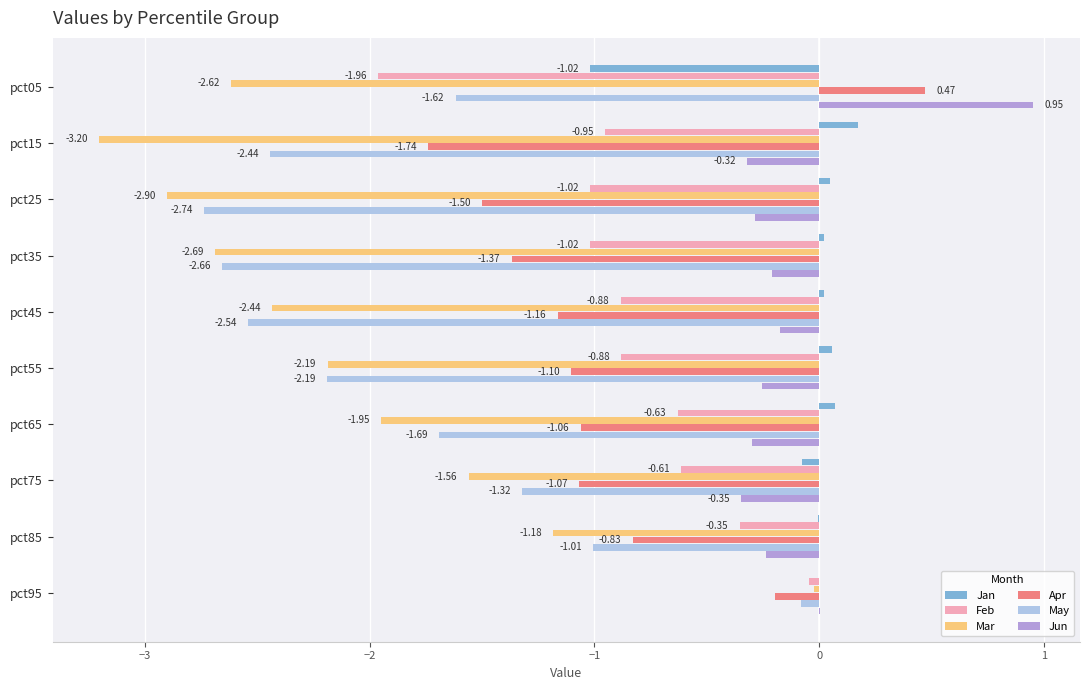

What is the sum of the May values at pct75 and pct55?

-3.5